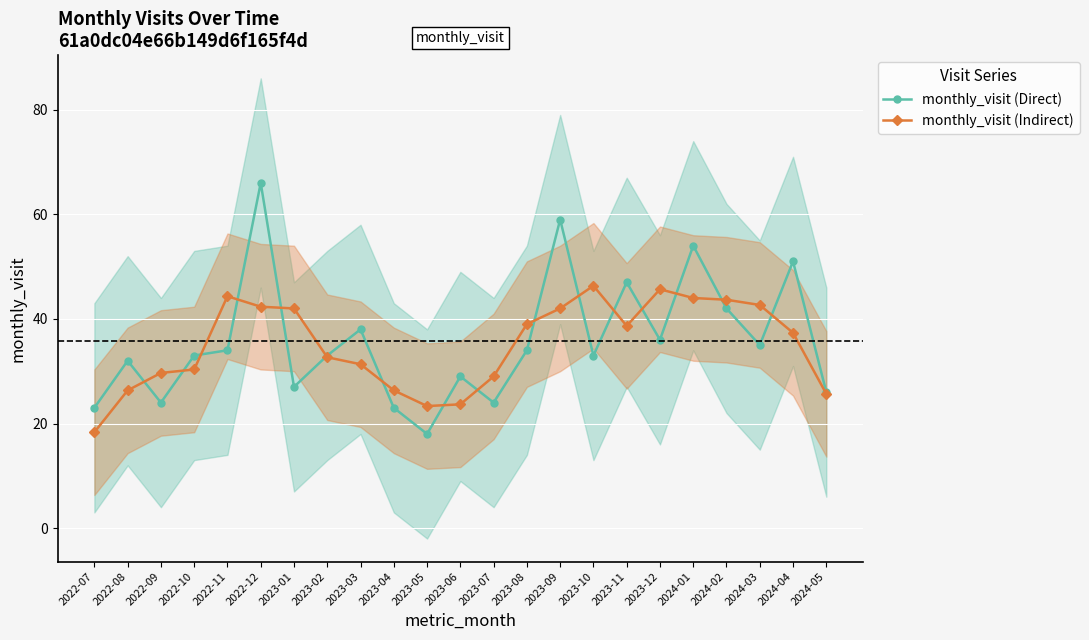

Which series changed the most between 2023-06 and 2024-03?

monthly_visit (Indirect)